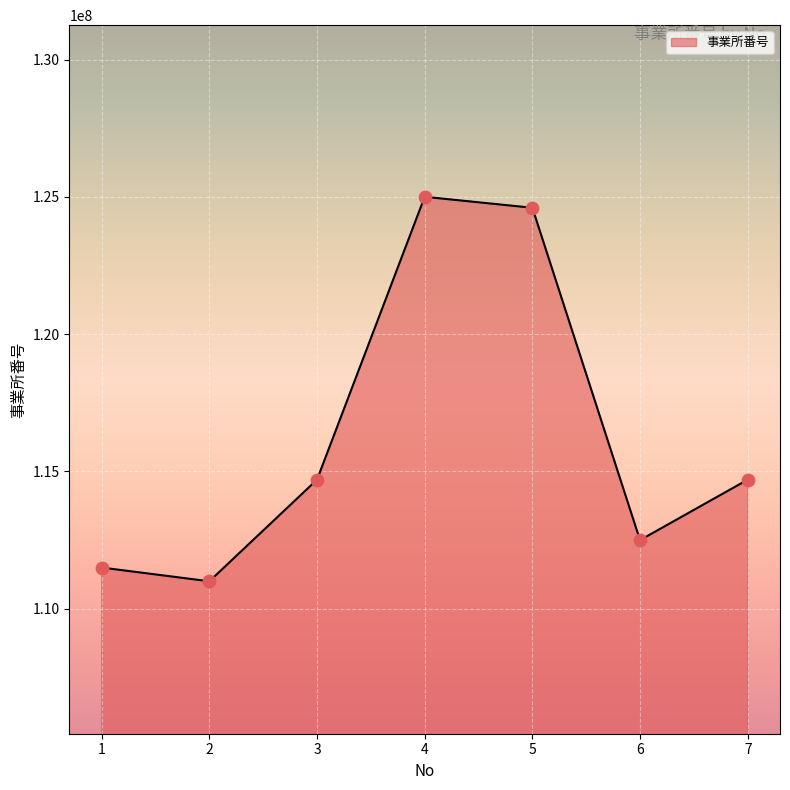

What is the change in value from 2 to 5?

+13600471